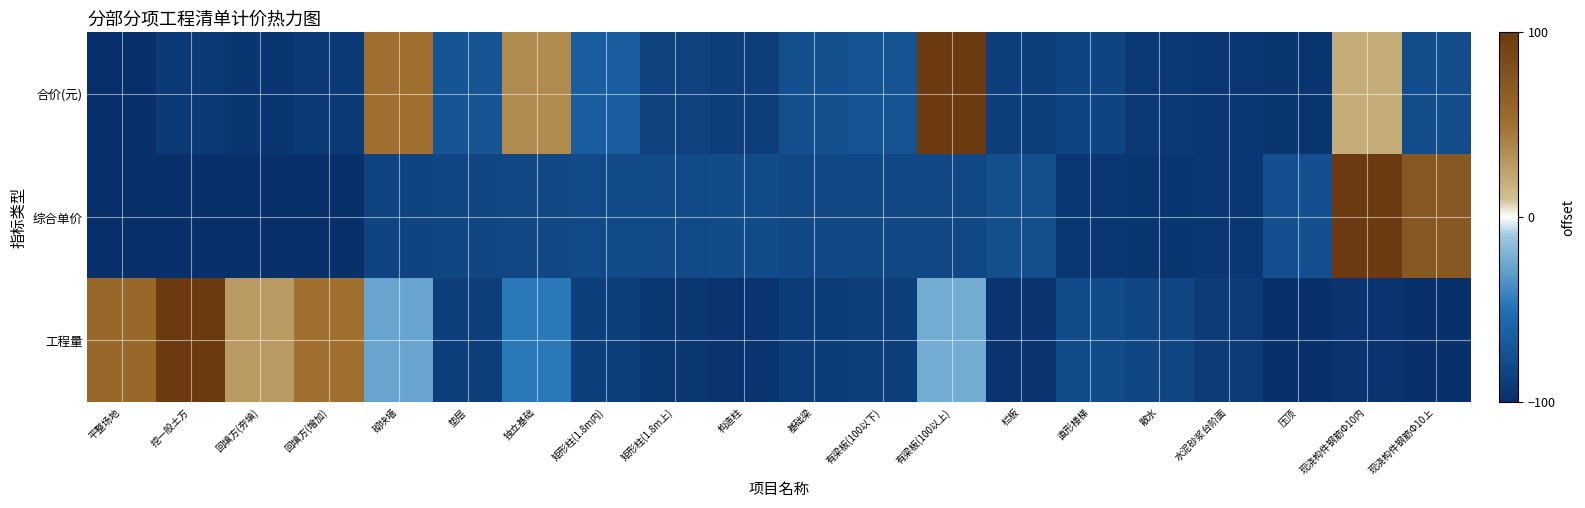

How many data points does each series have?

20